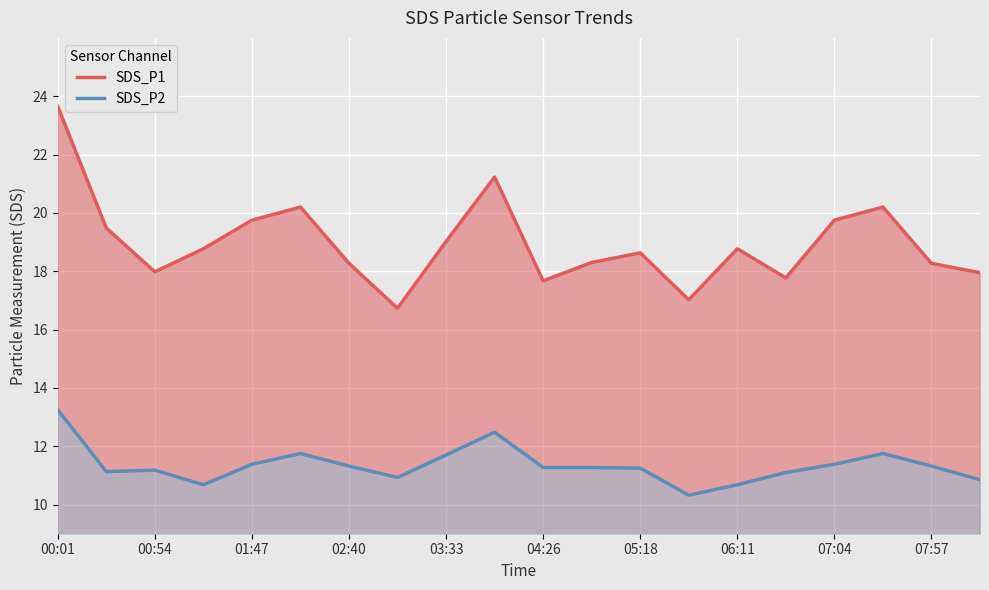

Reading left to right, what are all the values shown in this chart?

SDS_P1: 23.6	19.5	18.0	18.8	19.8	20.2	18.3	16.7	19.0	21.2	17.7	18.3	18.6	17.0	18.8	17.8	19.8	20.2	18.3	17.9
SDS_P2: 13.2	11.1	11.2	10.7	11.4	11.8	11.3	10.9	11.7	12.5	11.3	11.3	11.2	10.3	10.7	11.1	11.4	11.8	11.3	10.8